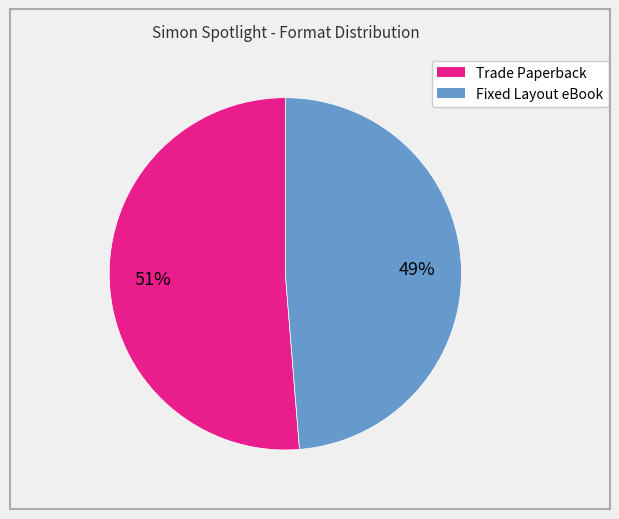

True or false: Fixed Layout eBook accounts for 49% of the total.

True